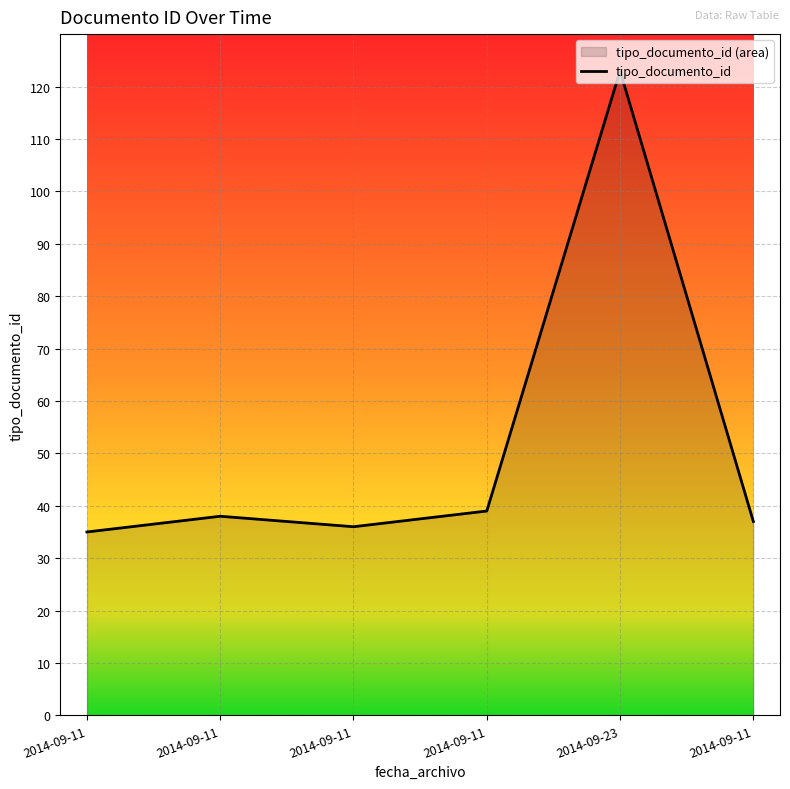

Reading left to right, list all the values displayed in this chart.

2014-09-11=35	2014-09-11=38	2014-09-11=36	2014-09-11=39	2014-09-23=123	2014-09-11=37